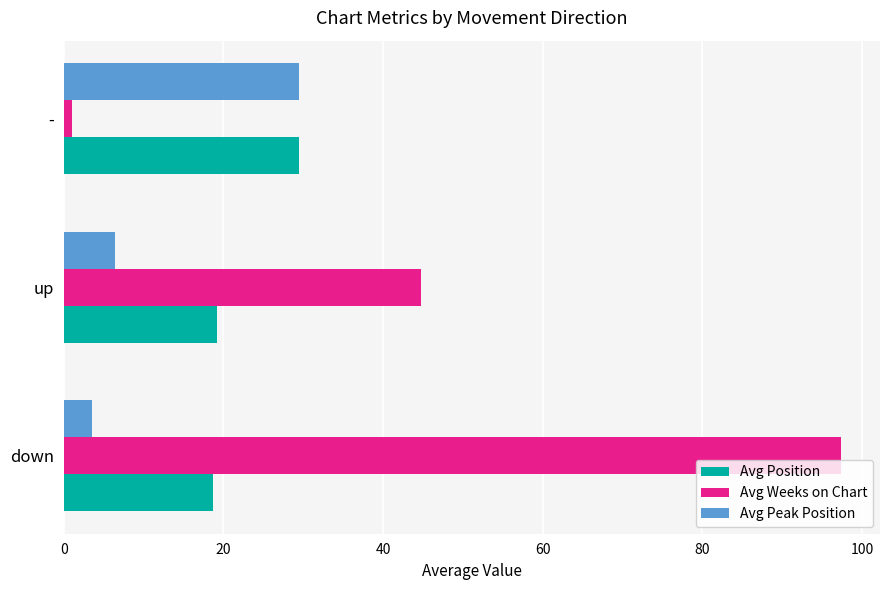

Which series has the widest spread of values?

Avg Weeks on Chart